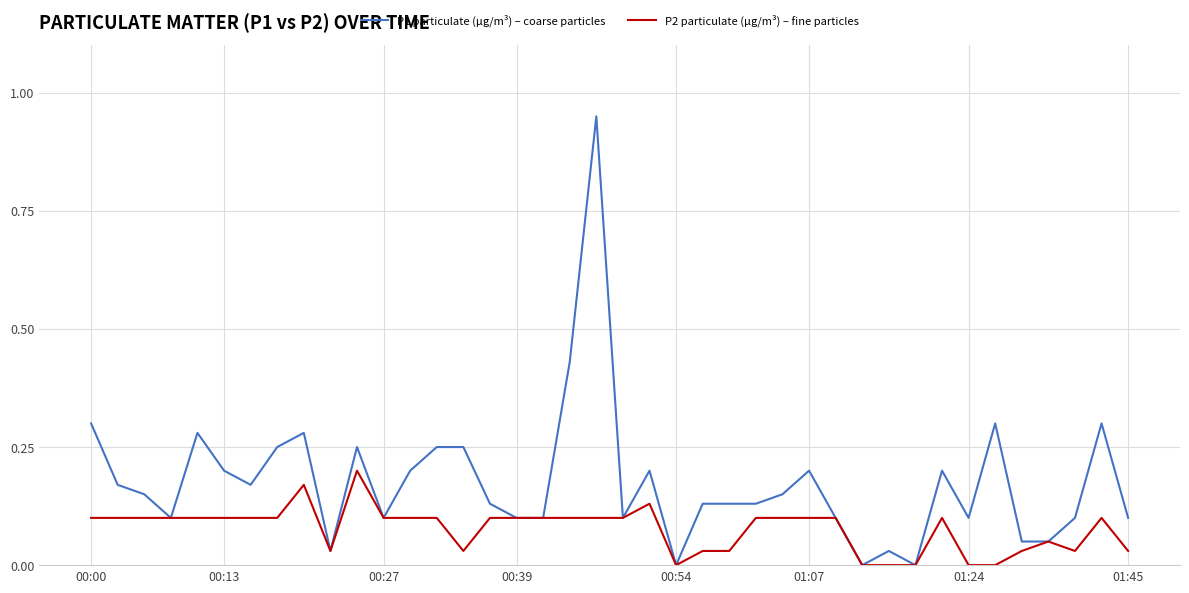

Which series has the largest range (max minus min)?

P1 particulate (µg/m³) – coarse particles